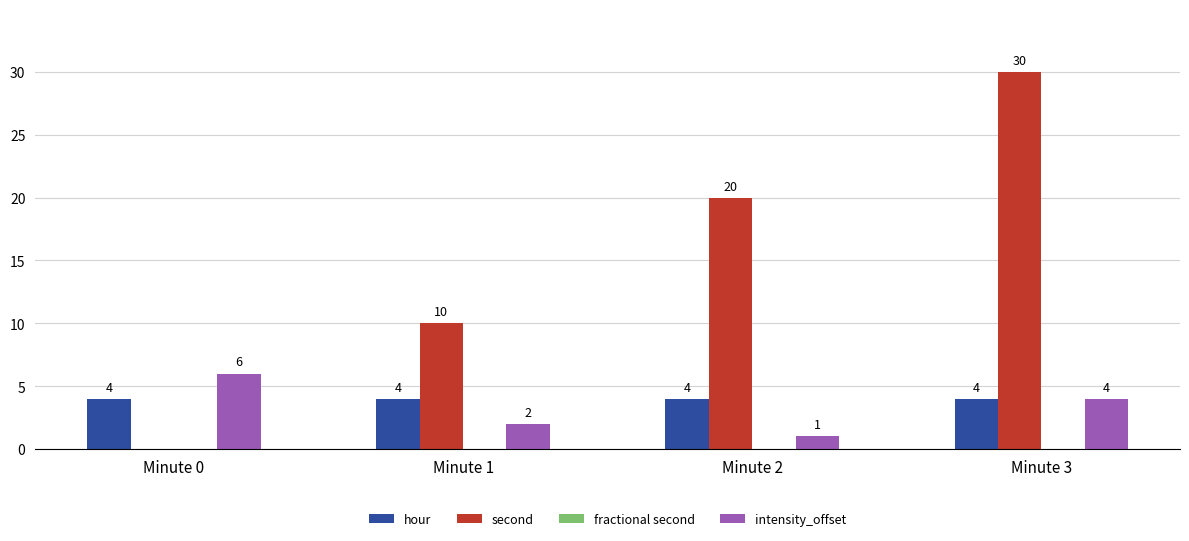

Which series changed the most between Minute 0 and Minute 3?

second